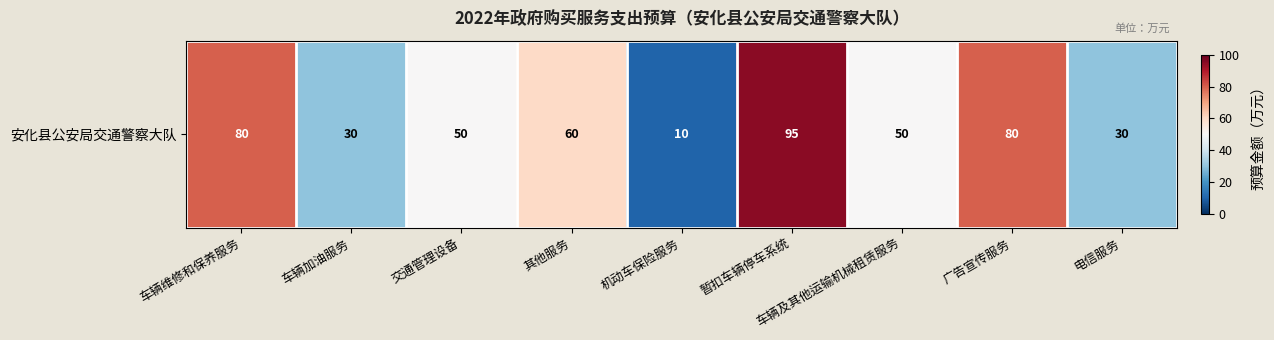

True or false: the data shows 17 at 电信服务.

False